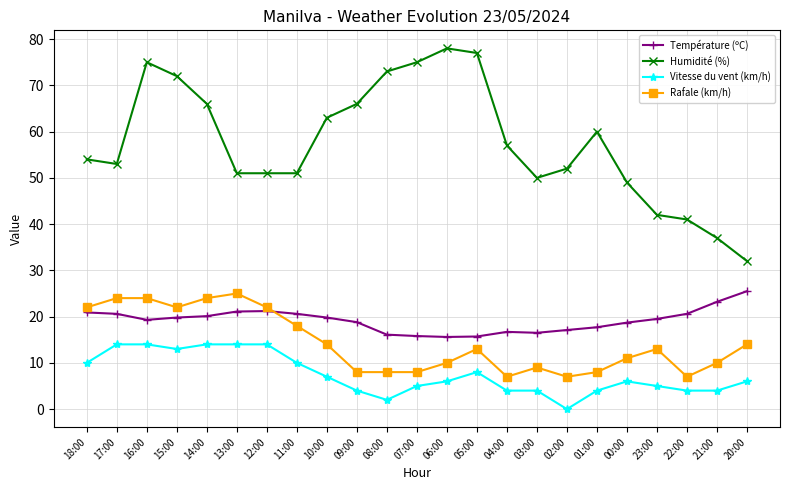

Count the number of categories in the chart.

23